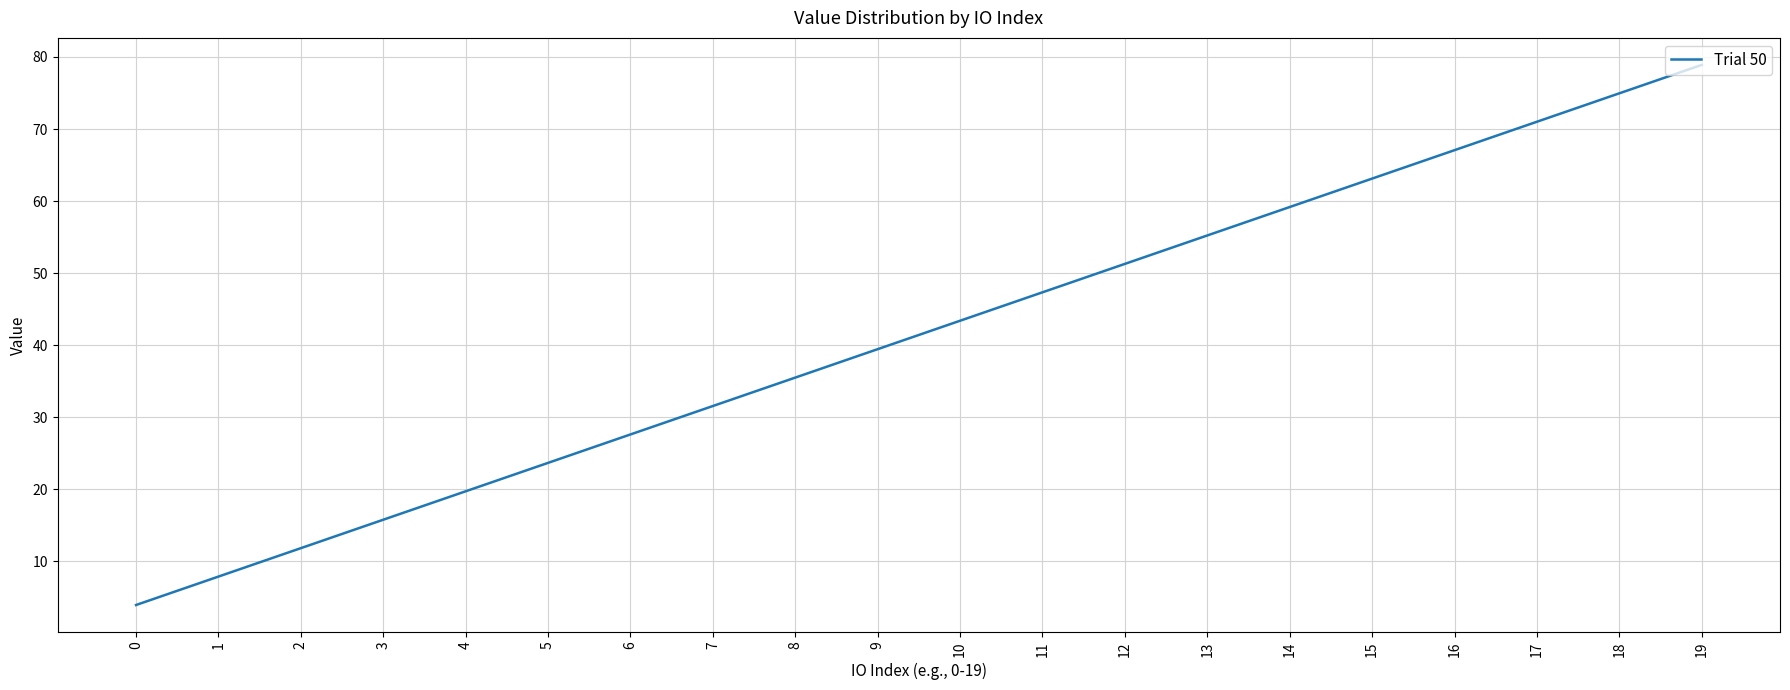

What is the ratio of the value at 12 to the value at 17?

0.7